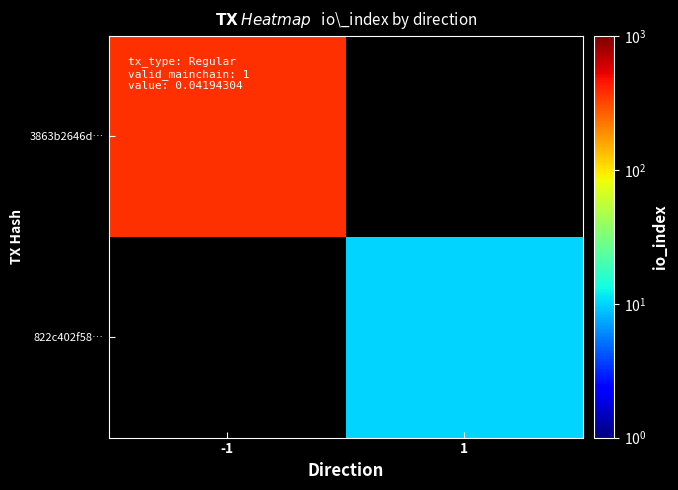

Which series has the widest spread of values?

3863b2646d…